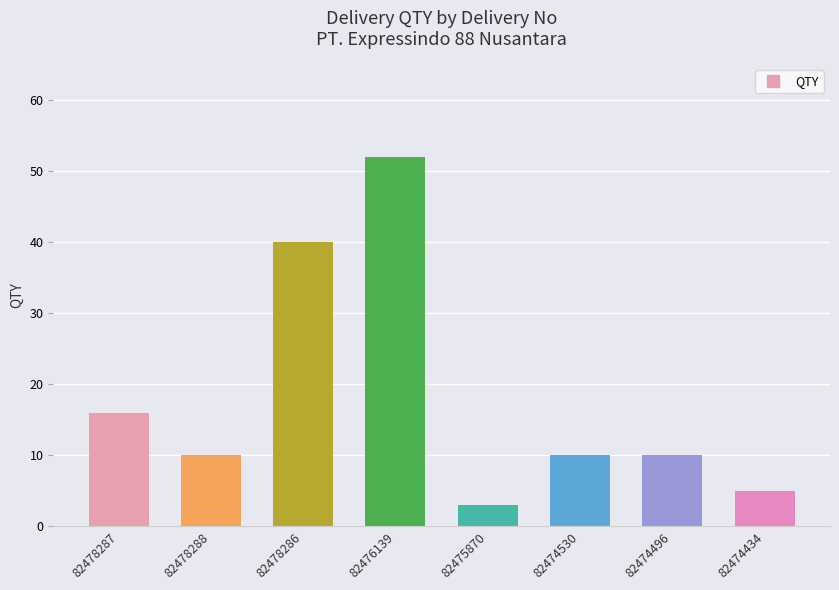

What is the ratio of the value at 82476139 to the value at 82474496?

5.2